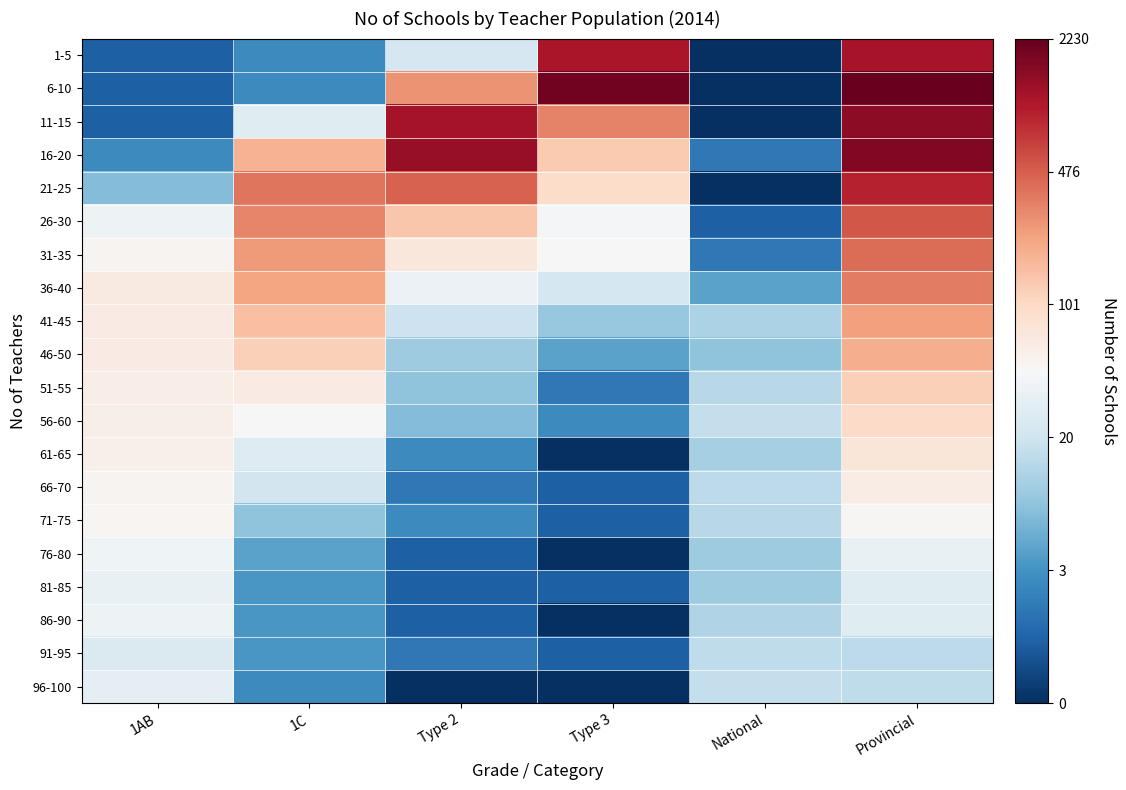

Reading left to right, transcribe all the data shown in this chart.

1-5: 1AB=0.7	1C=1.4	Type 2=3.2	Type 3=7.0	National=0.0	Provincial=7.0
6-10: 1AB=0.7	1C=1.4	Type 2=5.6	Type 3=7.6	National=0.0	Provincial=7.7
11-15: 1AB=0.7	1C=3.4	Type 2=7.1	Type 3=5.8	National=0.0	Provincial=7.3
16-20: 1AB=1.4	1C=5.2	Type 2=7.2	Type 3=4.9	National=1.1	Provincial=7.4
21-25: 1AB=2.2	1C=5.9	Type 2=6.1	Type 3=4.6	National=0.0	Provincial=6.8
26-30: 1AB=3.7	1C=5.7	Type 2=4.9	Type 3=3.8	National=0.7	Provincial=6.3
31-35: 1AB=4.0	1C=5.5	Type 2=4.3	Type 3=3.9	National=1.1	Provincial=6.0
36-40: 1AB=4.2	1C=5.4	Type 2=3.6	Type 3=3.2	National=1.8	Provincial=5.8
41-45: 1AB=4.2	1C=5.0	Type 2=3.0	Type 3=2.4	National=2.6	Provincial=5.4
46-50: 1AB=4.2	1C=4.8	Type 2=2.5	Type 3=1.8	National=2.3	Provincial=5.2
51-55: 1AB=4.1	1C=4.2	Type 2=2.3	Type 3=1.1	National=2.8	Provincial=4.8
56-60: 1AB=4.1	1C=3.8	Type 2=2.2	Type 3=1.4	National=2.9	Provincial=4.6
61-65: 1AB=4.0	1C=3.4	Type 2=1.4	Type 3=0.0	National=2.6	Provincial=4.3
66-70: 1AB=4.0	1C=3.1	Type 2=1.1	Type 3=0.7	National=2.8	Provincial=4.1
71-75: 1AB=3.9	1C=2.3	Type 2=1.4	Type 3=0.7	National=2.8	Provincial=3.9
76-80: 1AB=3.7	1C=1.8	Type 2=0.7	Type 3=0.0	National=2.5	Provincial=3.6
81-85: 1AB=3.6	1C=1.6	Type 2=0.7	Type 3=0.7	National=2.5	Provincial=3.4
86-90: 1AB=3.7	1C=1.6	Type 2=0.7	Type 3=0.0	National=2.7	Provincial=3.4
91-95: 1AB=3.3	1C=1.6	Type 2=1.1	Type 3=0.7	National=2.9	Provincial=2.8
96-100: 1AB=3.5	1C=1.4	Type 2=0.0	Type 3=0.0	National=2.9	Provincial=2.9